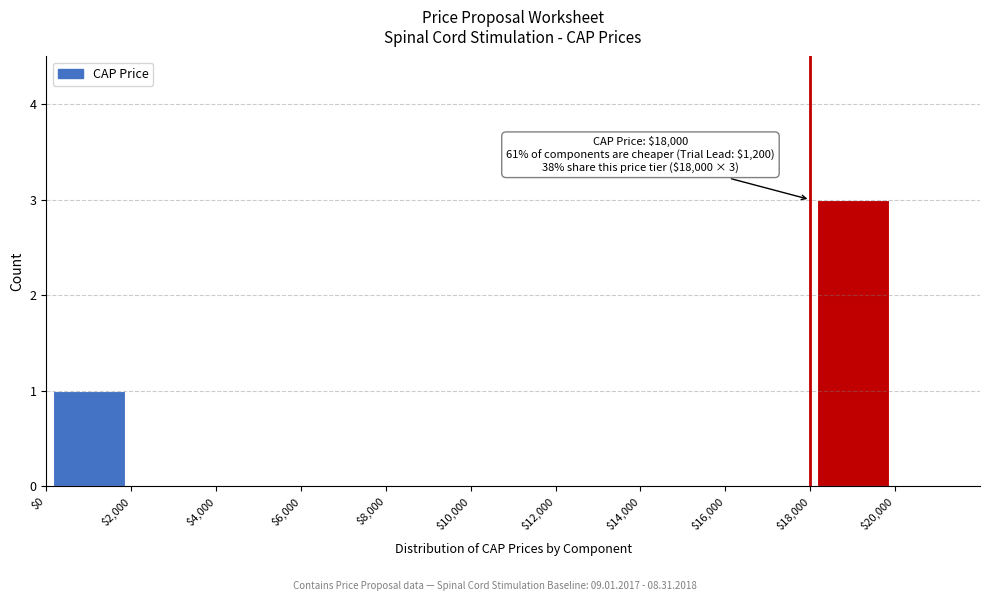

Over which range of the x-axis is the bar tallest?

$18,000 to $20,000